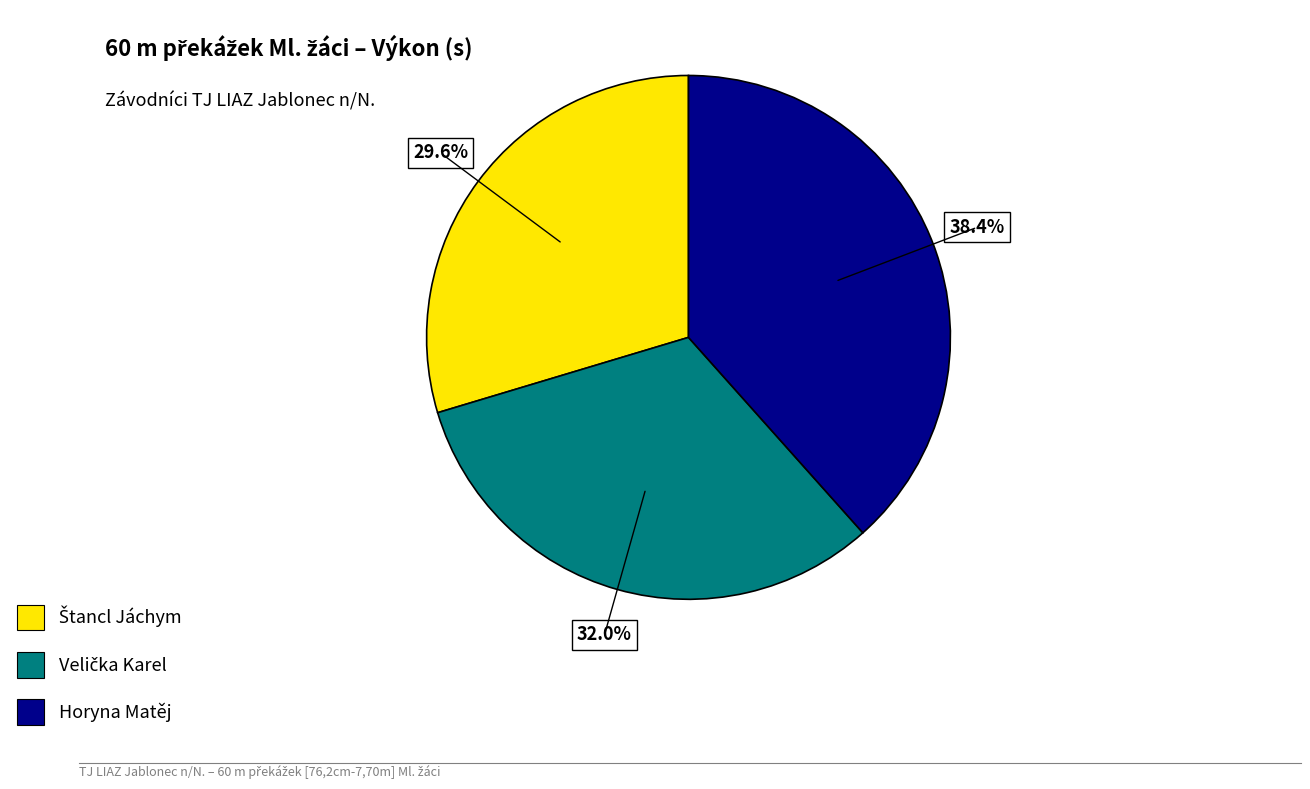

What is the largest slice in the pie chart?

Horyna Matěj